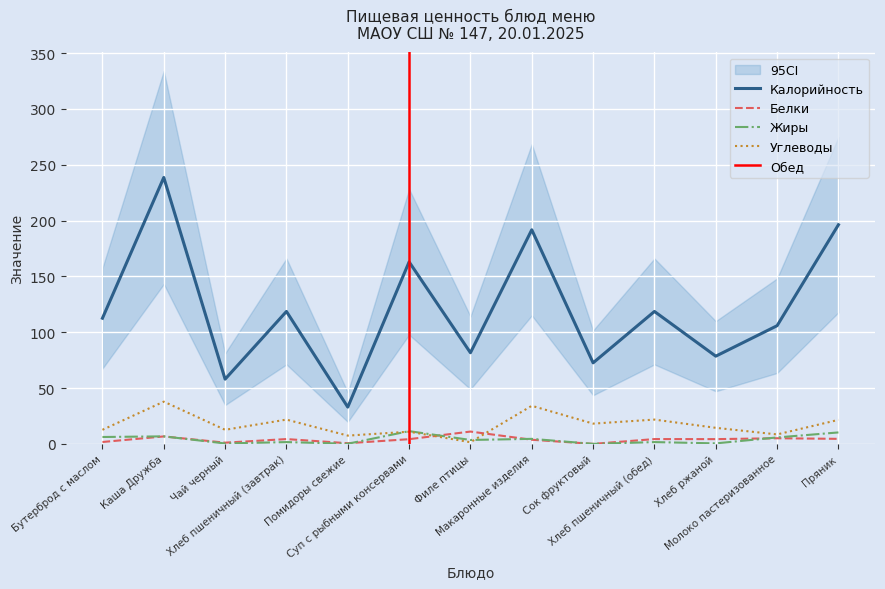

What position from the right is Молоко пастеризованное?

2